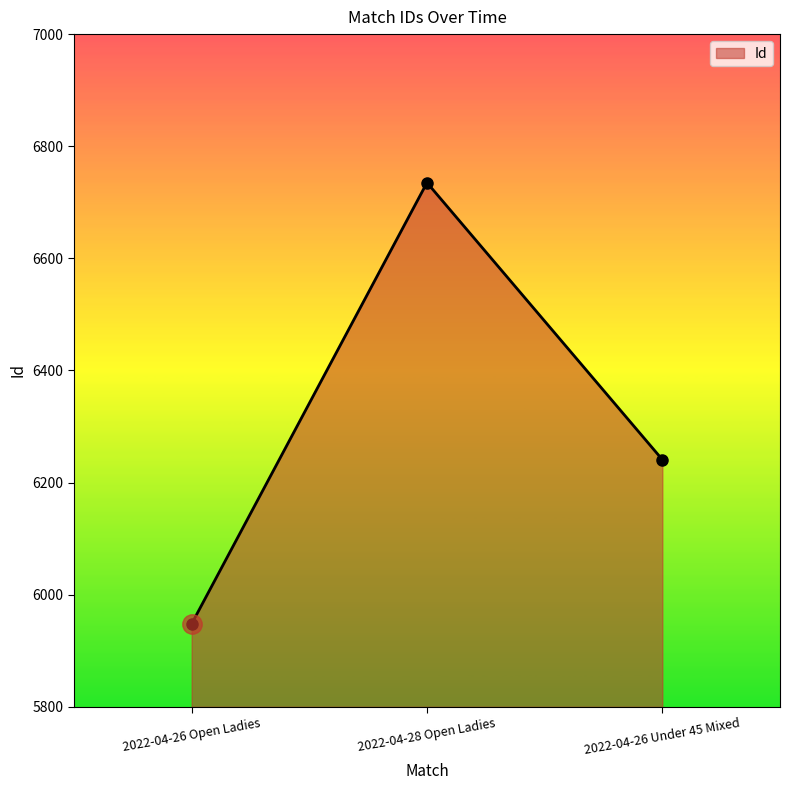

What is the average value?

6308